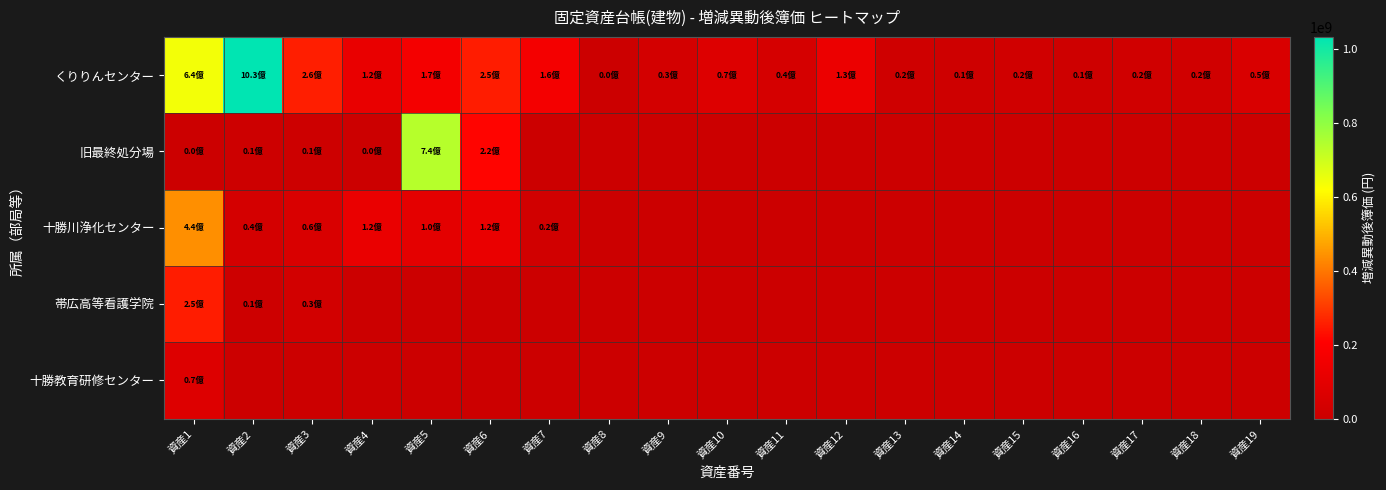

What is the spread (max minus min) of values at 資産6?

252634620